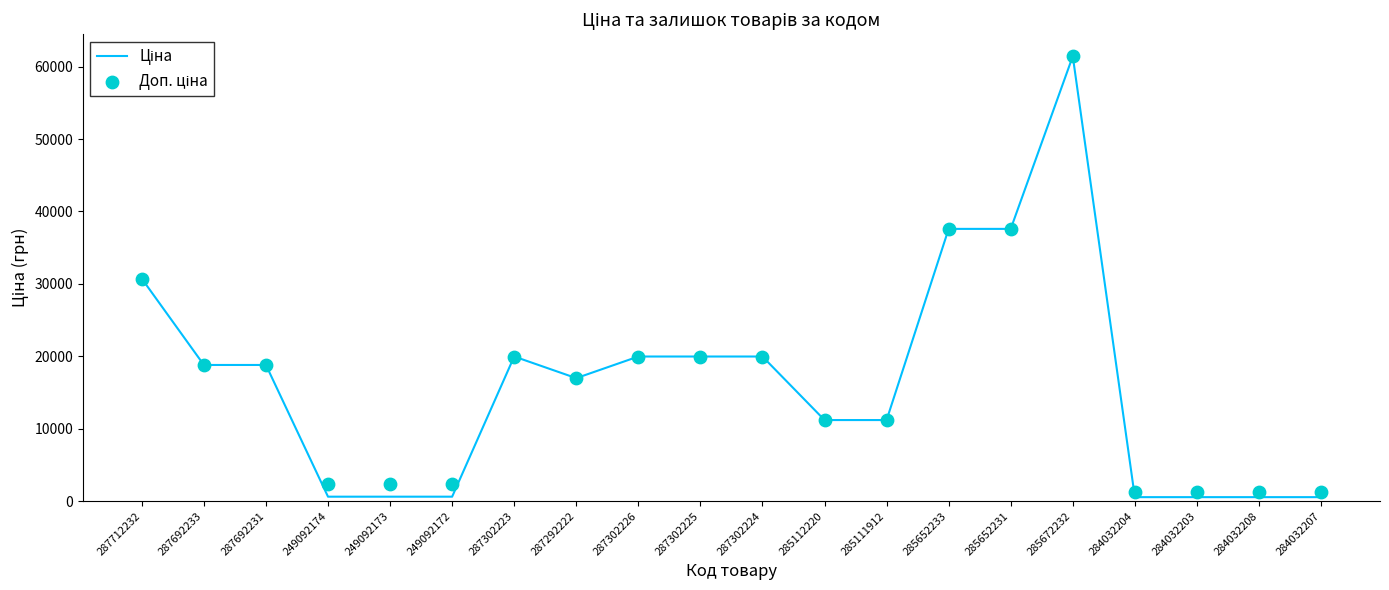

Is the value of Ціна at 287292222 greater than the value of Доп. ціна at 249092172?

Yes